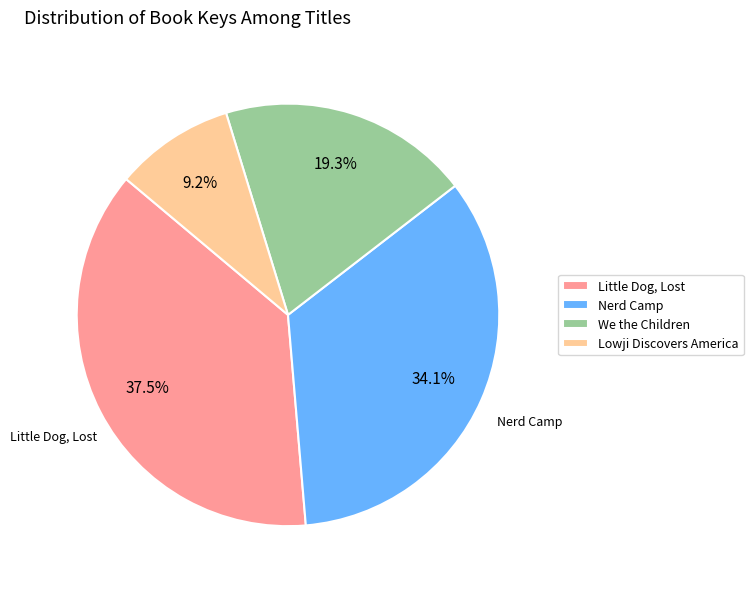

To the nearest percent, what is the difference between the largest and smallest slice percentages?

28%